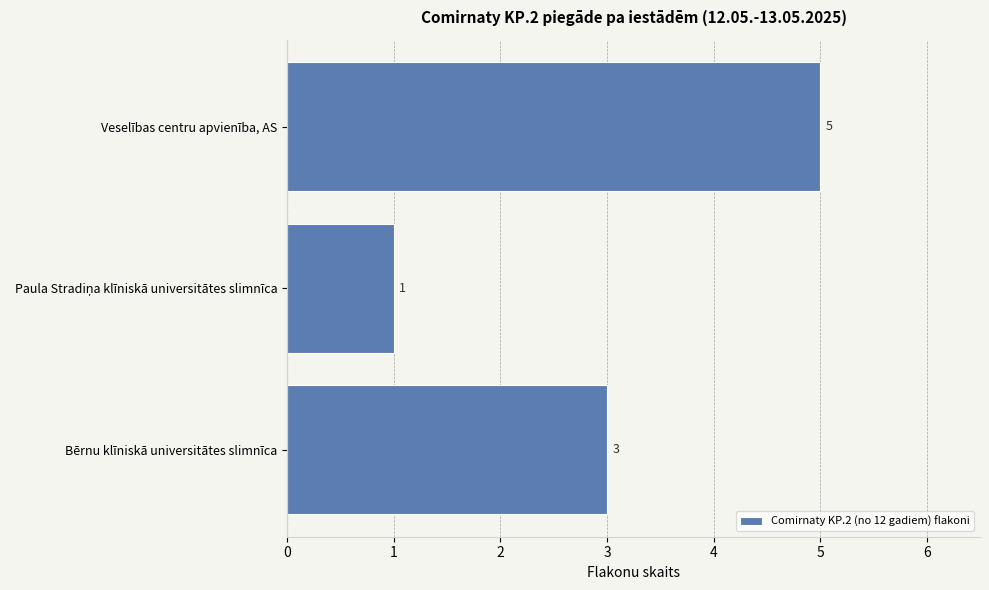

What is the ratio of the value at Bērnu klīniskā universitātes slimnīca to the value at Veselības centru apvienība, AS?

0.6